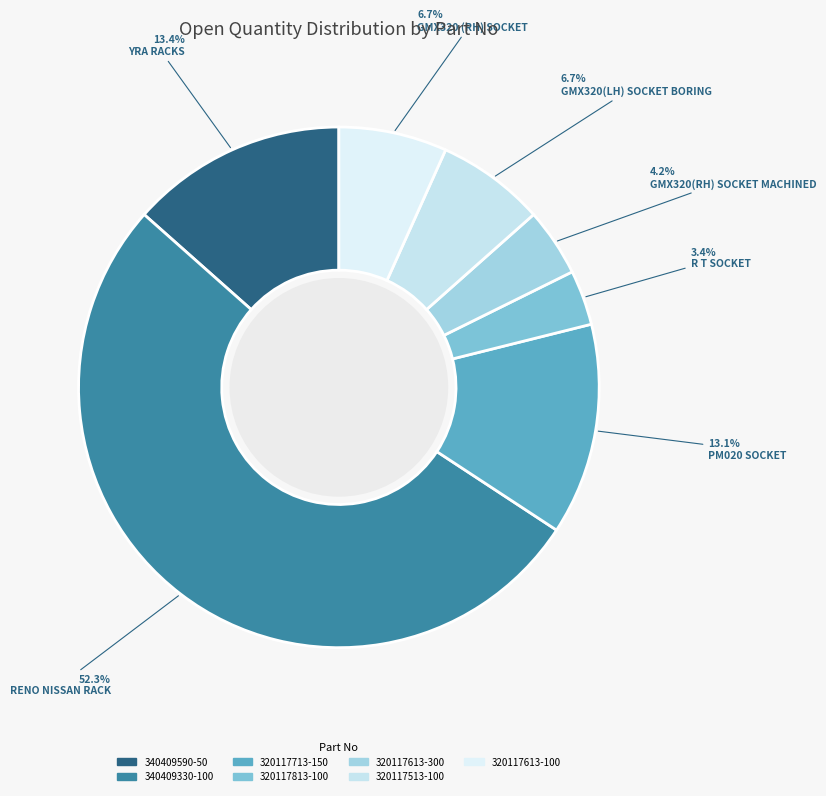

What percentage do 340409330-100 and 320117713-150 together represent?

65.5%